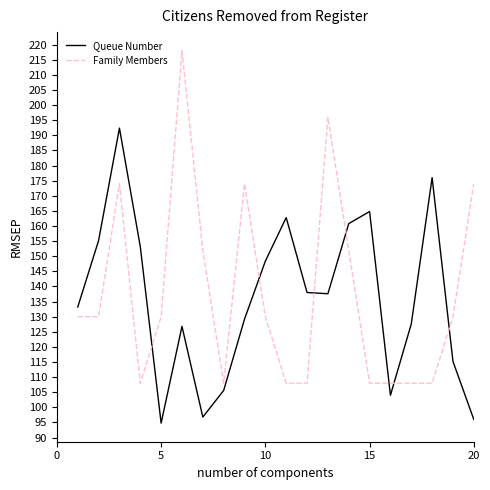

How many interior local valleys does the Queue Number series have?

4